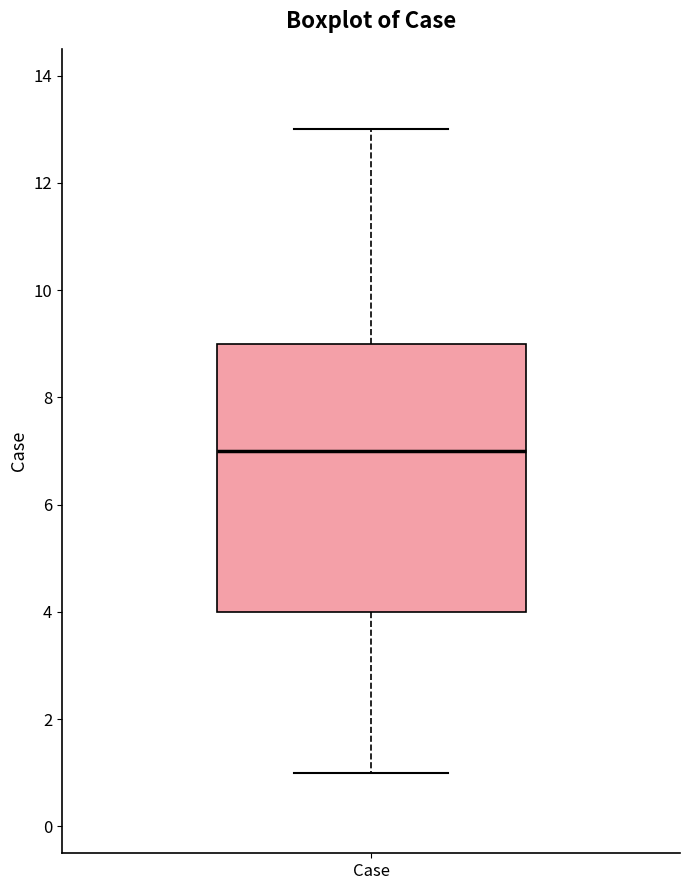

Where does the median line of the box for Case sit on the y-axis? The values are not printed on the chart, so give them approximately, as read against the axis.

7